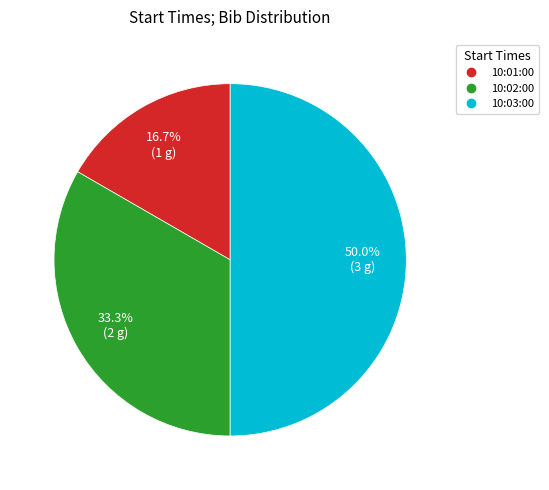

What percentage do 10:02:00 and 10:03:00 together represent?

83.3%